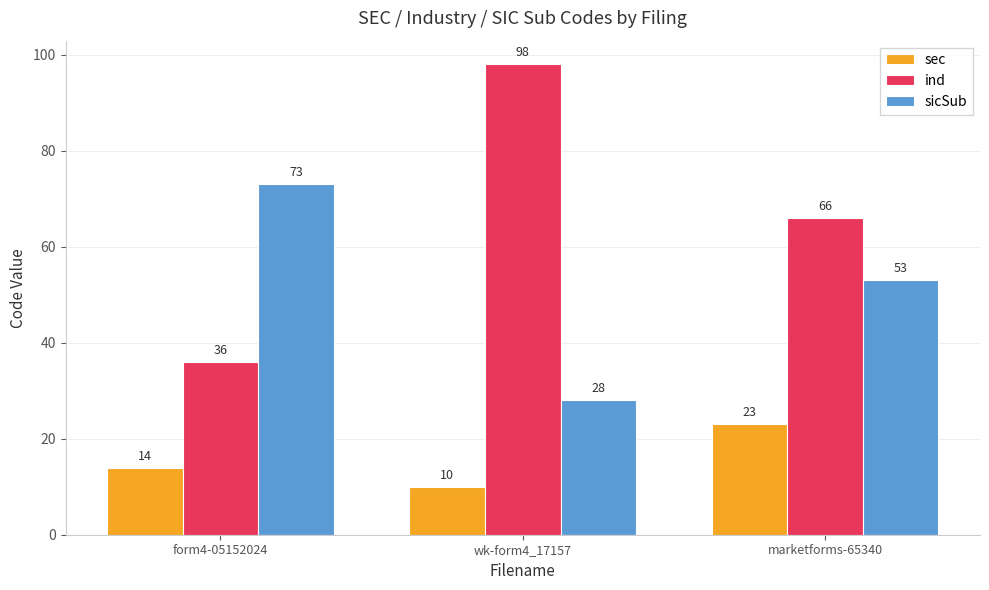

Reading left to right, what are all the values shown in this chart?

sec: 14	10	23
ind: 36	98	66
sicSub: 73	28	53